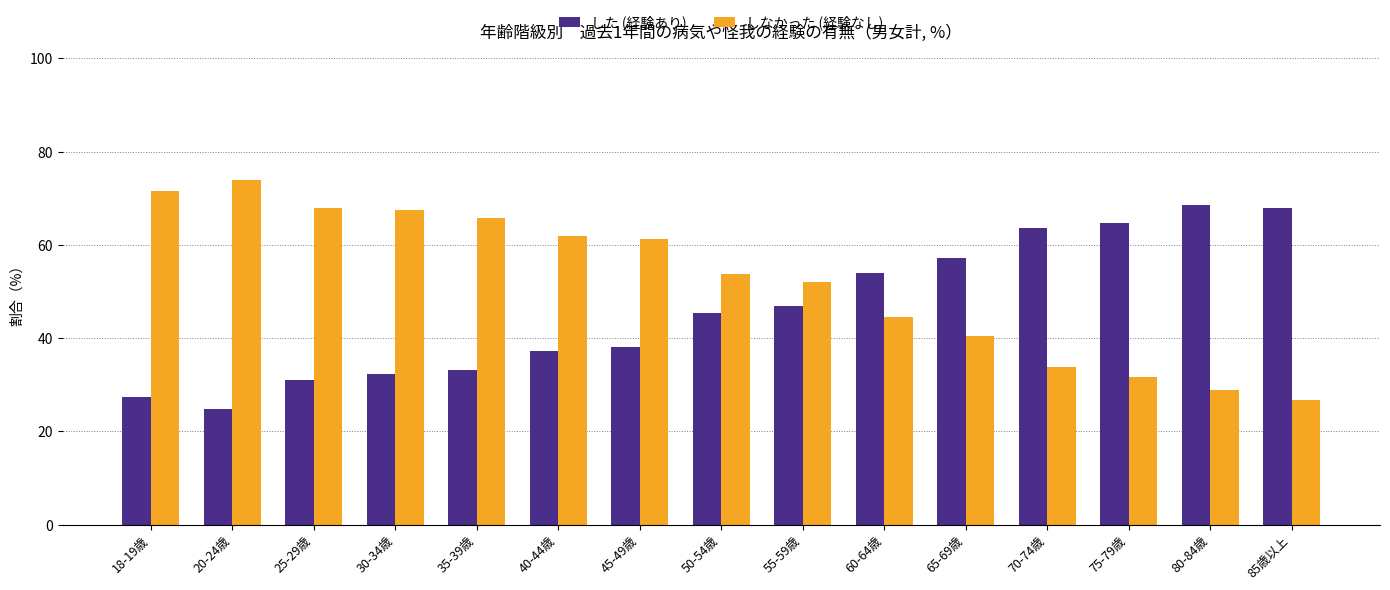

At how many categories does at least one series exceed 41?

15